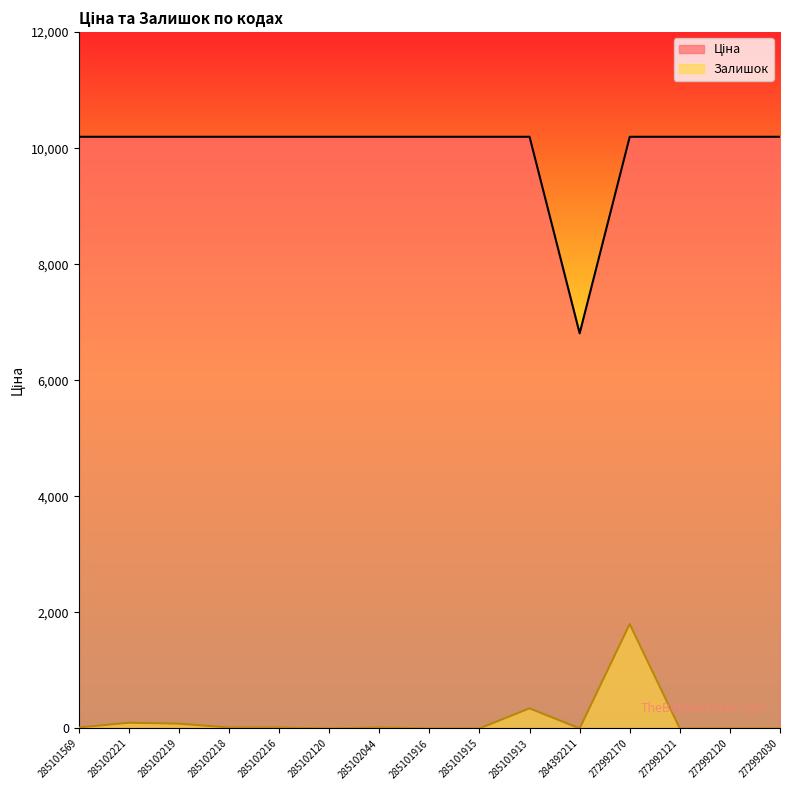

What is the difference between the highest and lowest values at 284392211?

6809.2